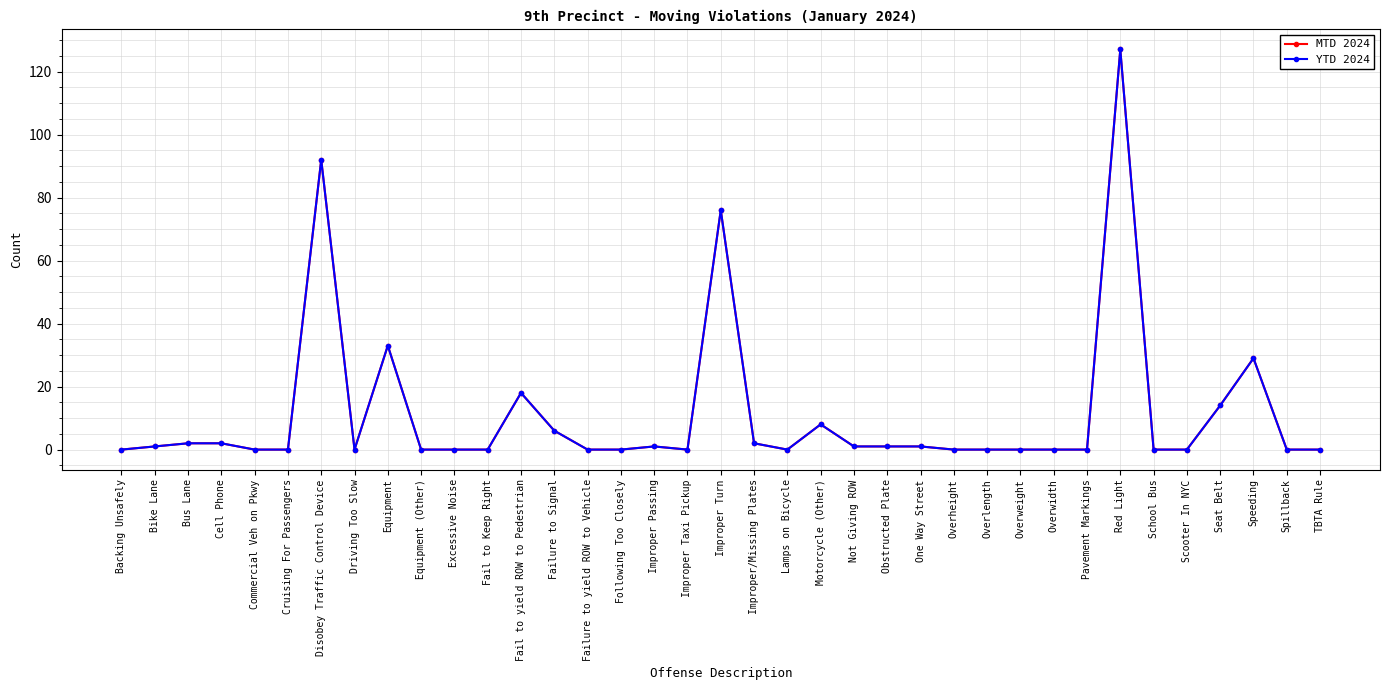

Is this an area chart (filled region under the line)?

No